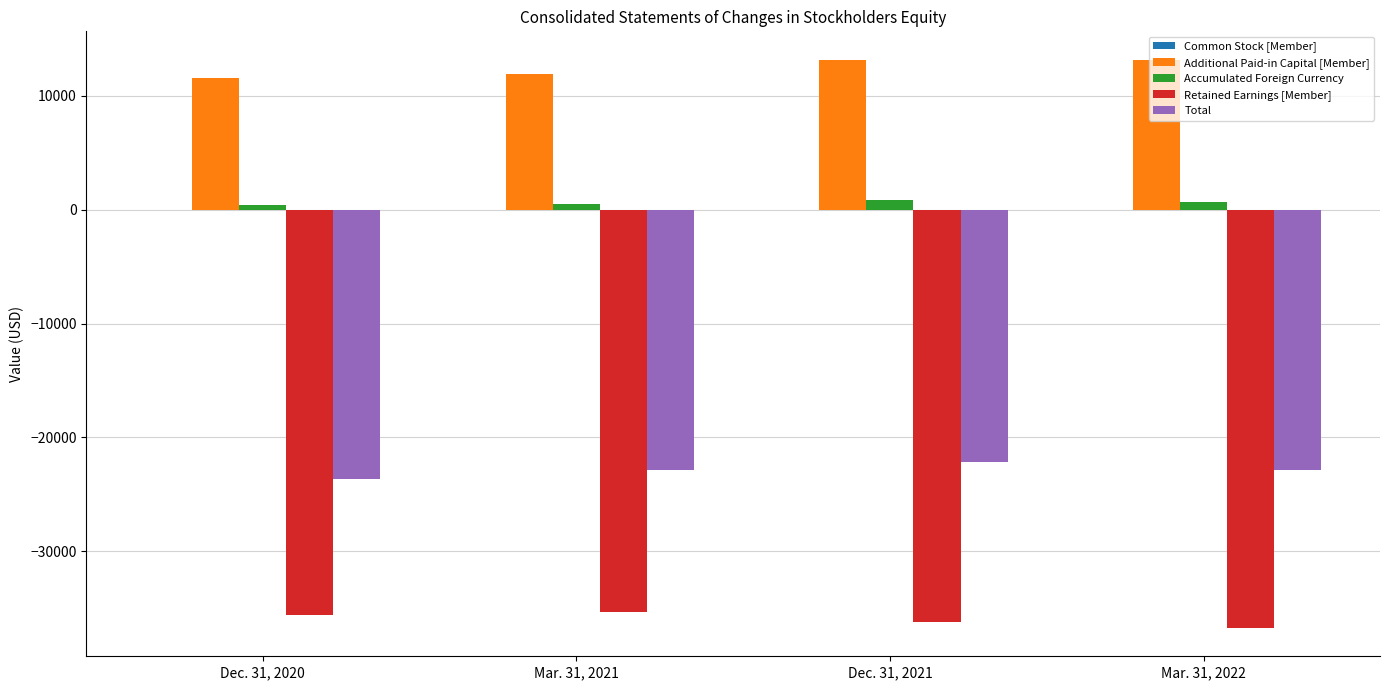

Is it true that Total equals -22866 at Mar. 31, 2022?

True